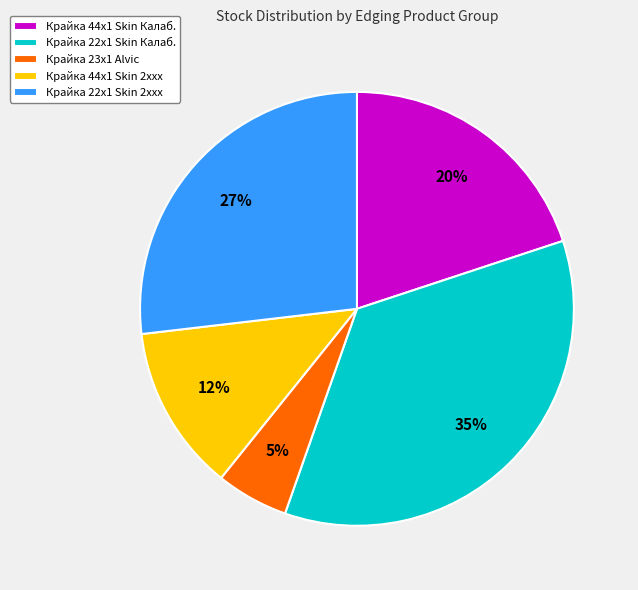

Is Крайка 44x1 Skin Калаб. the majority of the pie?

No